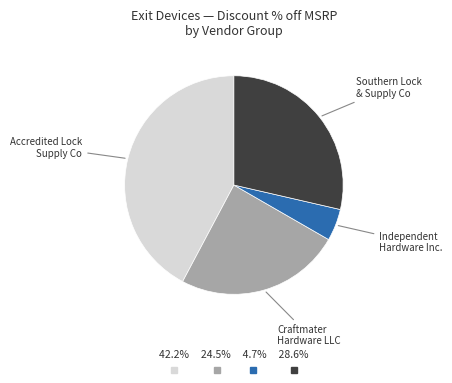

Does any single category account for the majority?

No